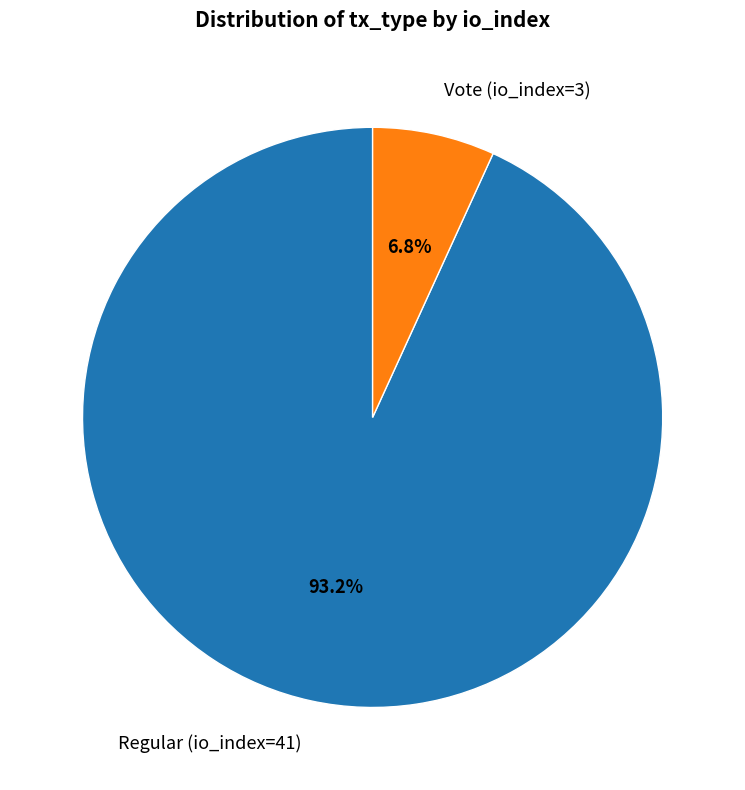

Is there a majority slice in this chart?

Yes